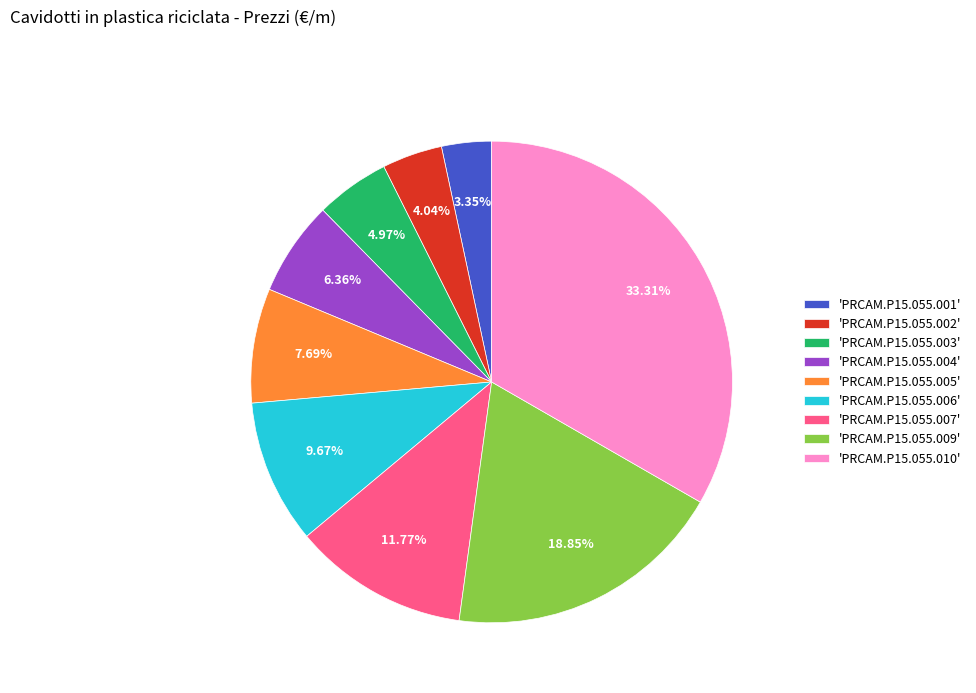

Rank the categories by value from highest to lowest.

'PRCAM.P15.055.010', 'PRCAM.P15.055.009', 'PRCAM.P15.055.007', 'PRCAM.P15.055.006', 'PRCAM.P15.055.005', 'PRCAM.P15.055.004', 'PRCAM.P15.055.003', 'PRCAM.P15.055.002', 'PRCAM.P15.055.001'